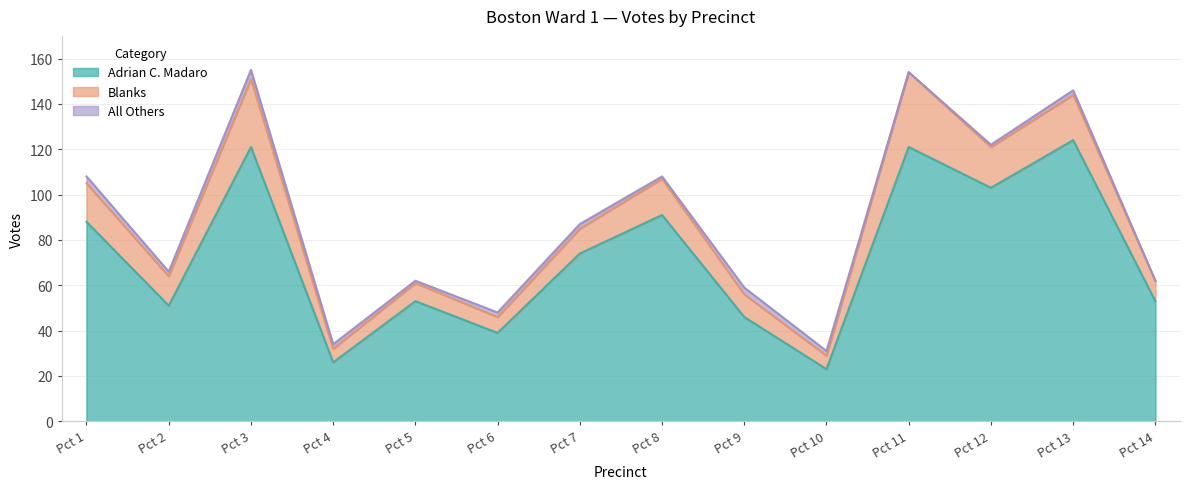

At how many categories does at least one series exceed 70?

7